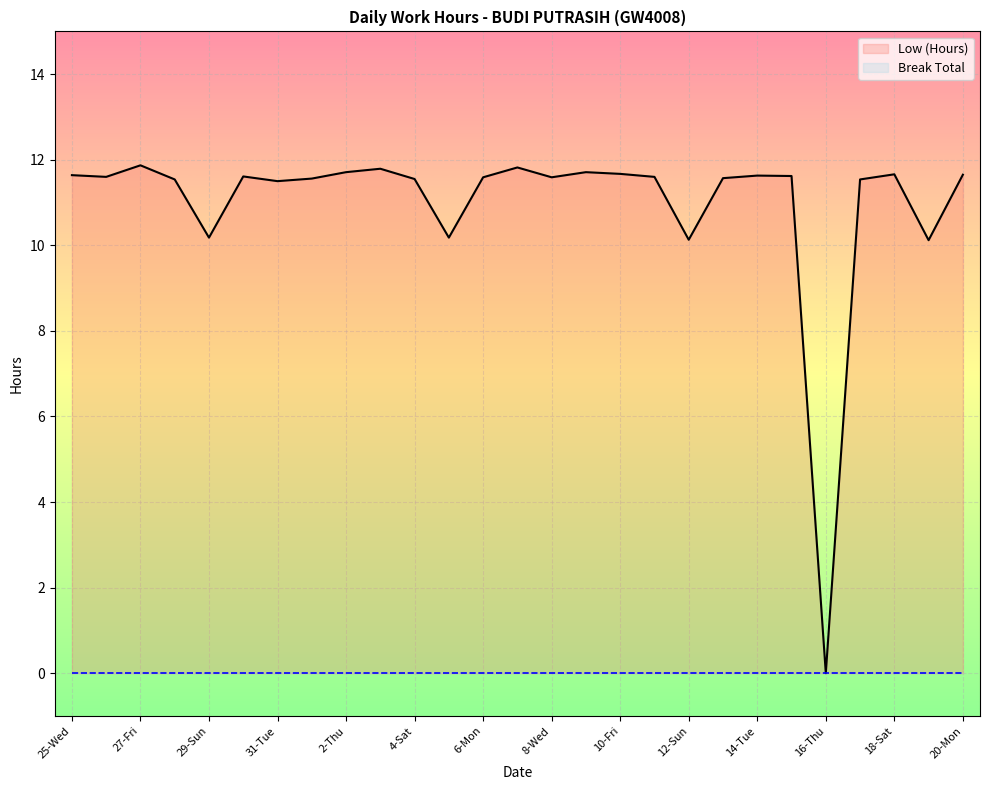

What is the maximum value shown in the chart?

11.9